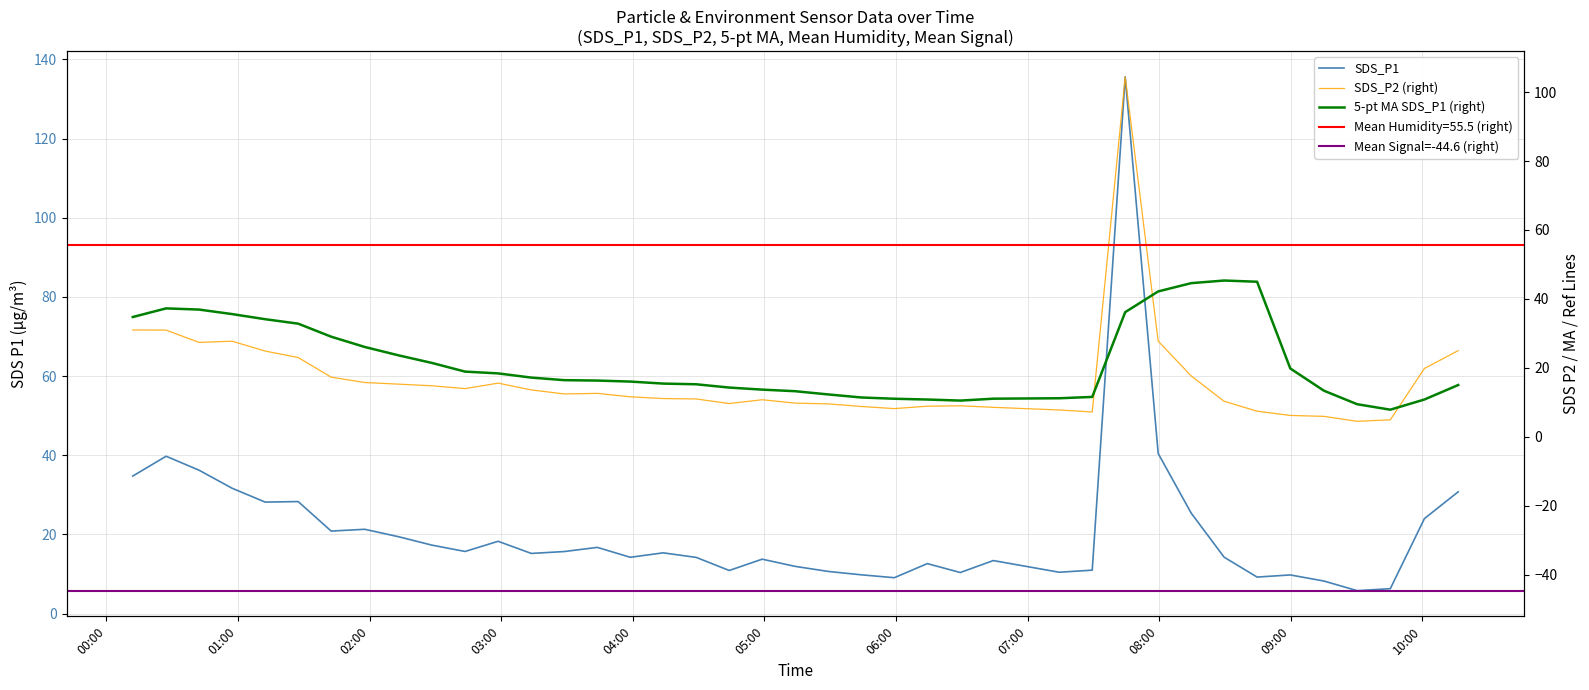

True or false: SDS_P1 and SDS_P2 intersect in this chart.

False